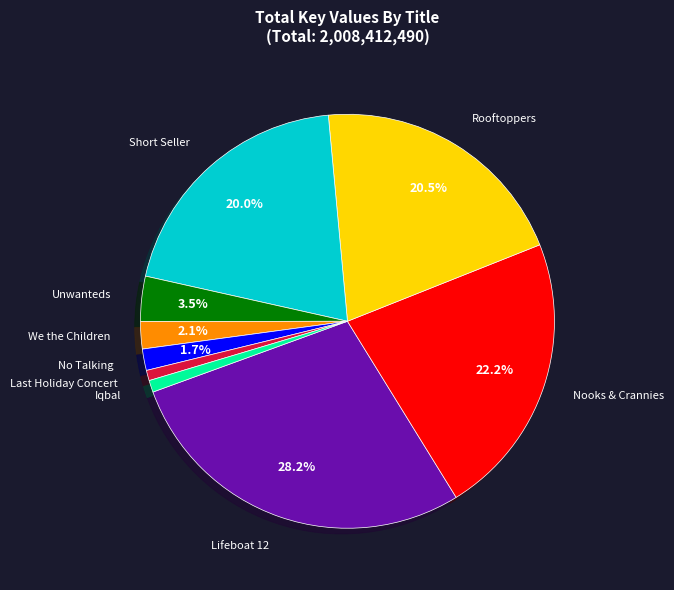

What is the ratio of the value at No Talking to the value at Nooks & Crannies?

0.1